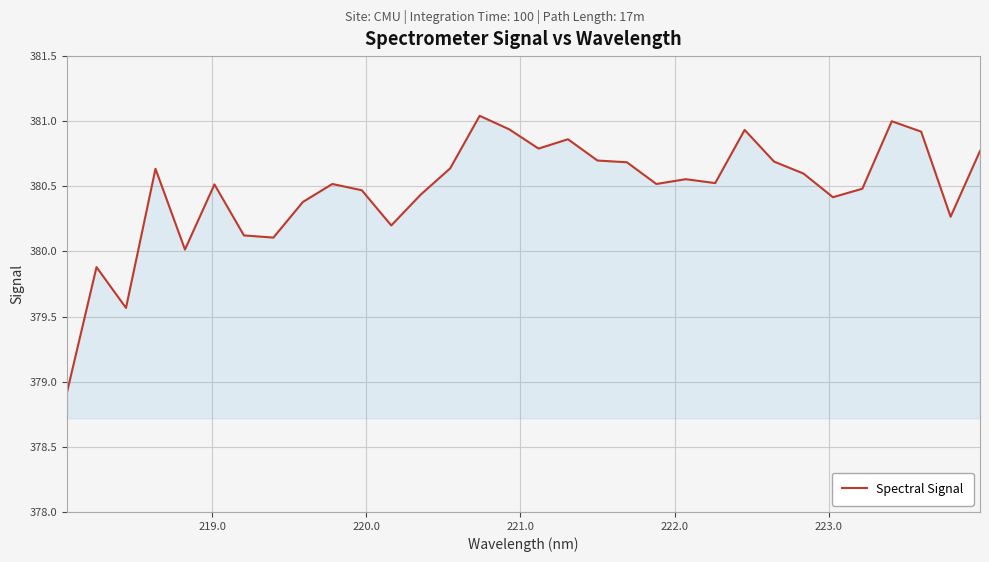

What is the difference between the maximum and minimum values?

2.1